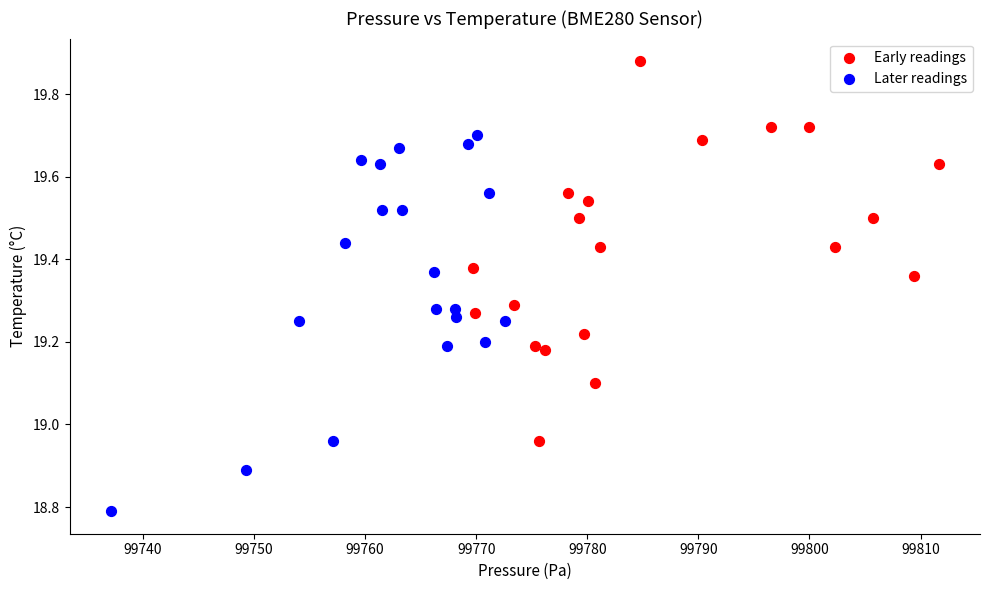

Which series reaches the maximum Y coordinate?

Early readings